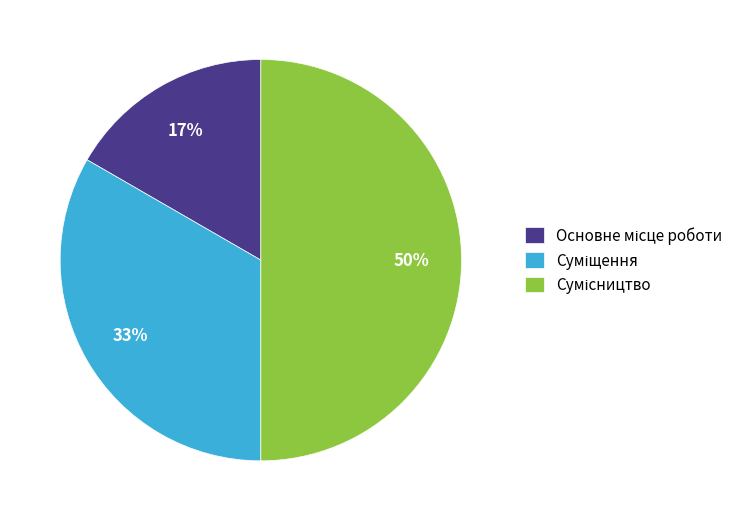

To the nearest percent, what is the average slice percentage?

33%